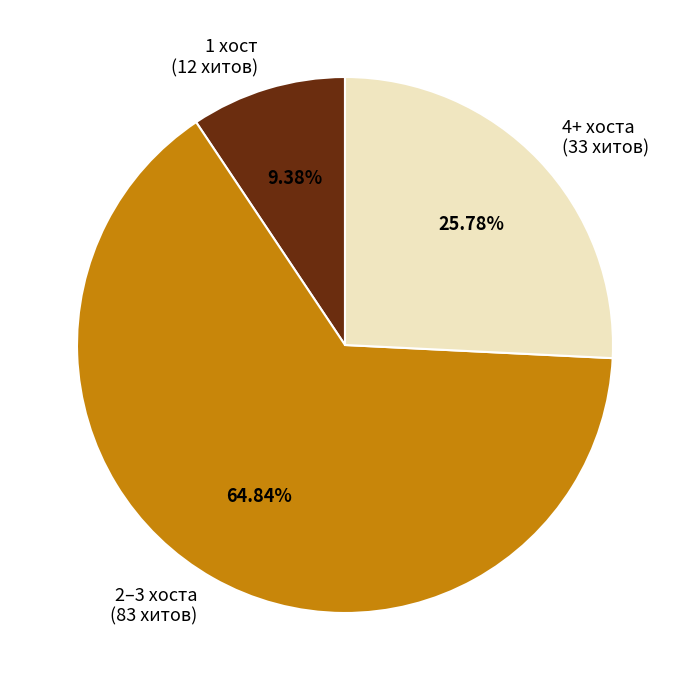

How many segments does this pie chart have?

3